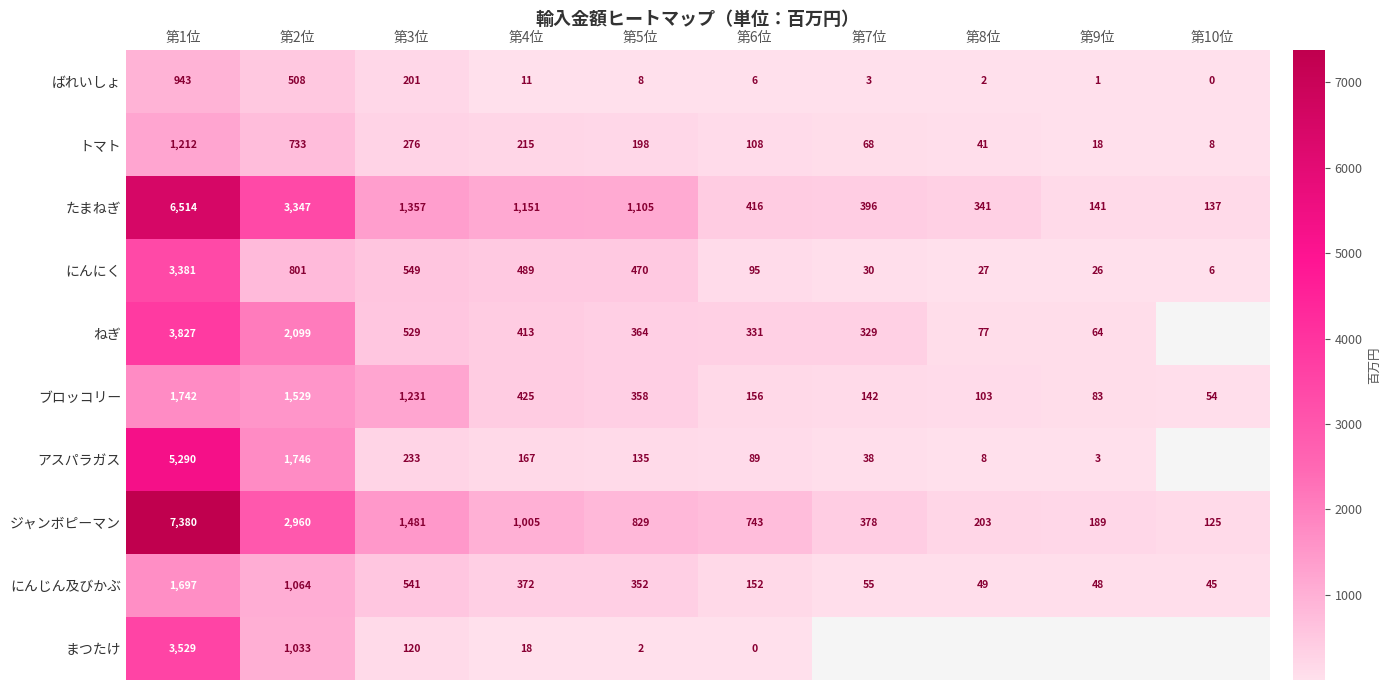

Which series has the largest total across all categories?

ジャンボピーマン